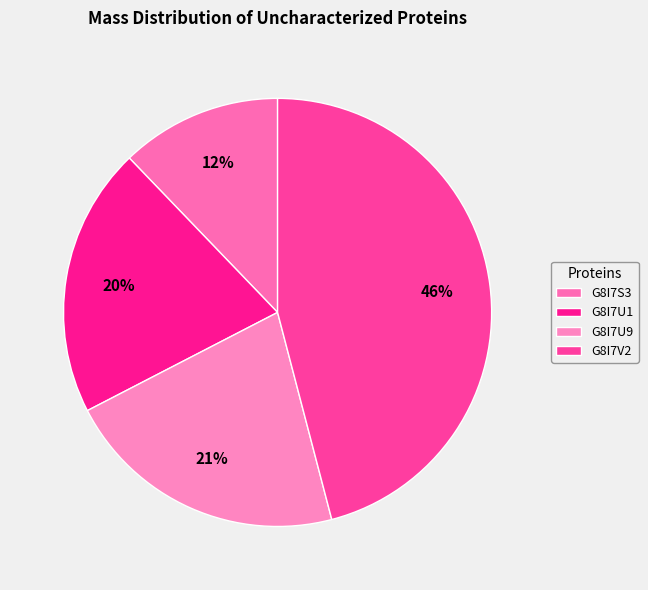

Rank the categories by value from highest to lowest.

G8I7V2, G8I7U9, G8I7U1, G8I7S3